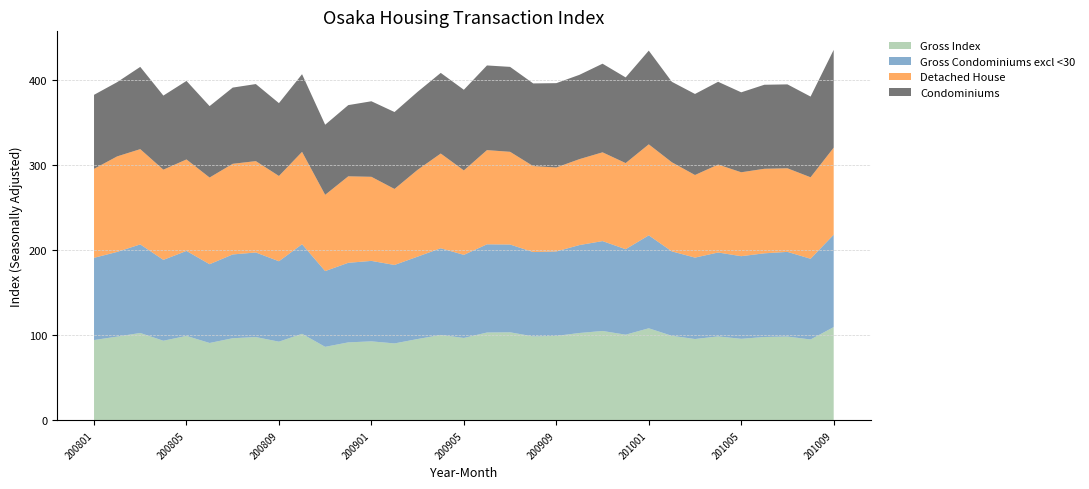

Reading left to right, list all the values displayed in this chart.

Gross Index: 200801=94.4	200802=98.5	200803=102.7	200804=93.6	200805=99.3	200806=91.0	200807=96.5	200808=97.9	200809=92.5	200810=101.7	200811=86.4	200812=91.7	200901=92.9	200902=90.4	200903=95.6	200904=100.4	200905=96.9	200906=103.2	200907=103.5	200908=98.7	200909=99.3	200910=102.7	200911=105.1	200912=100.7	201001=108.2	201002=99.4	201003=95.6	201004=98.7	201005=95.9	201006=98.0	201007=98.5	201008=95.1	201009=109.6
Gross Condominiums excl <30: 200801=96.6	200802=99.5	200803=104.1	200804=95.0	200805=99.8	200806=92.5	200807=98.4	200808=99.4	200809=94.5	200810=105.2	200811=89.0	200812=93.5	200901=94.5	200902=92.2	200903=96.8	200904=101.8	200905=97.6	200906=103.6	200907=103.1	200908=99.1	200909=99.2	200910=103.3	200911=105.6	200912=100.4	201001=109.2	201002=99.2	201003=95.7	201004=98.6	201005=97.1	201006=98.3	201007=99.5	201008=94.8	201009=108.5
Detached House: 200801=104.5	200802=112.2	200803=111.9	200804=106.0	200805=107.5	200806=101.8	200807=106.5	200808=107.3	200809=100.2	200810=108.5	200811=89.6	200812=101.6	200901=98.8	200902=89.3	200903=102.0	200904=111.3	200905=99.2	200906=110.7	200907=108.9	200908=101.0	200909=98.6	200910=101.0	200911=104.3	200912=101.2	201001=106.9	201002=104.7	201003=97.0	201004=103.3	201005=98.6	201006=99.3	201007=98.2	201008=95.7	201009=102.3
Condominiums: 200801=87.0	200802=87.2	200803=96.6	200804=87.0	200805=92.2	200806=83.9	200807=89.5	200808=90.5	200809=85.6	200810=91.2	200811=82.3	200812=83.6	200901=88.7	200902=90.4	200903=91.6	200904=94.7	200905=94.7	200906=99.5	200907=99.8	200908=97.1	200909=99.1	200910=99.0	200911=104.1	200912=100.6	201001=110.1	201002=94.5	201003=95.2	201004=97.2	201005=93.9	201006=98.7	201007=98.6	201008=94.8	201009=114.9